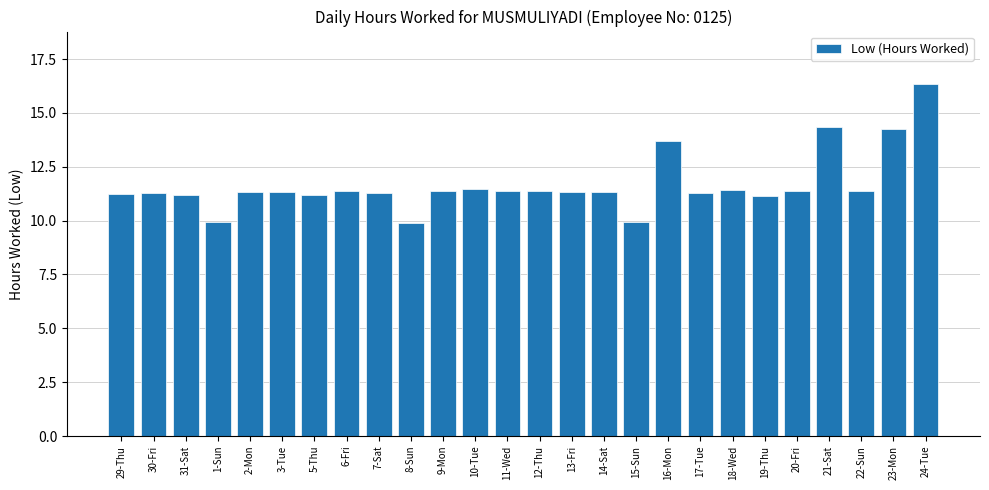

What is the greatest value displayed?

16.3